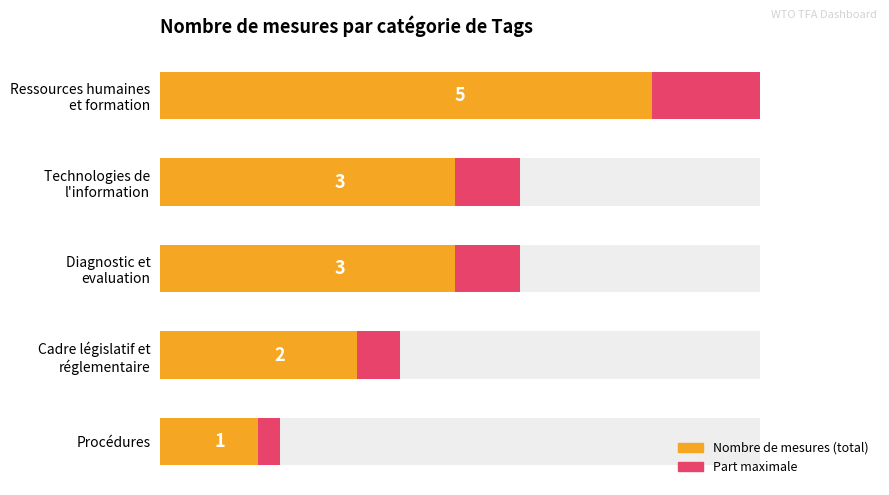

Rank the categories by value from lowest to highest.

Procédures, Cadre législatif et réglementaire, Technologies de l'information, Diagnostic et evaluation, Ressources humaines et formation